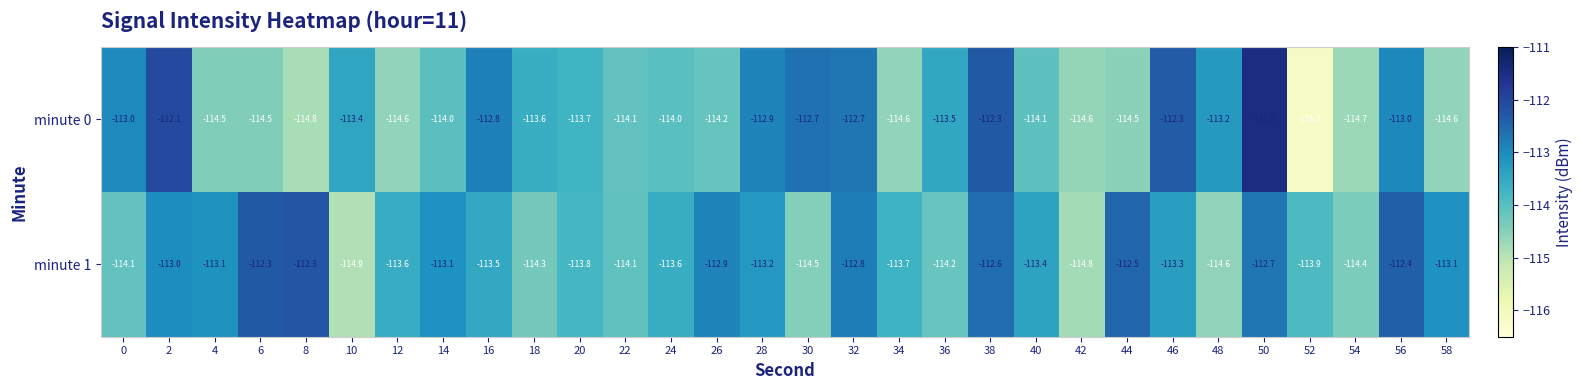

Rank the series by their maximum value, from lowest to highest.

minute 1, minute 0